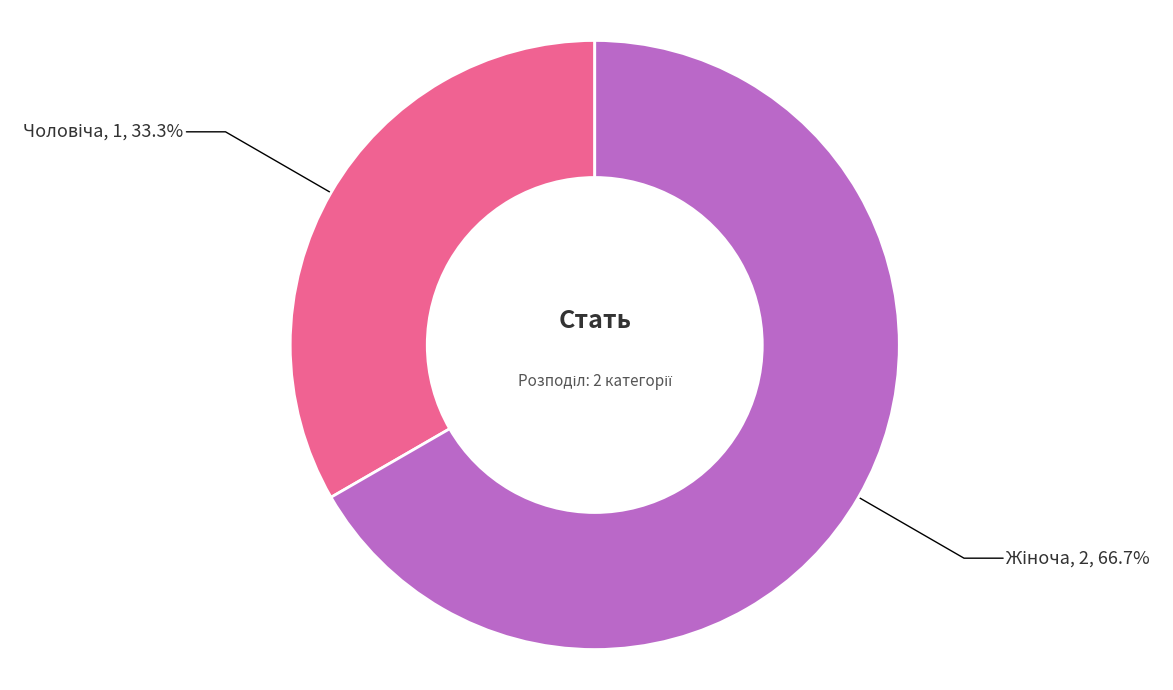

Is there a majority slice in this chart?

Yes